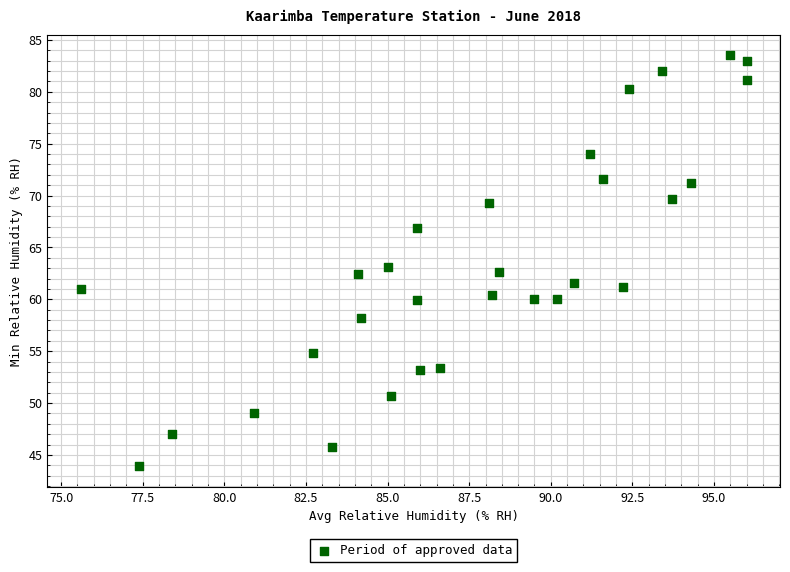

What is the range of X values (max minus min)?

20.4